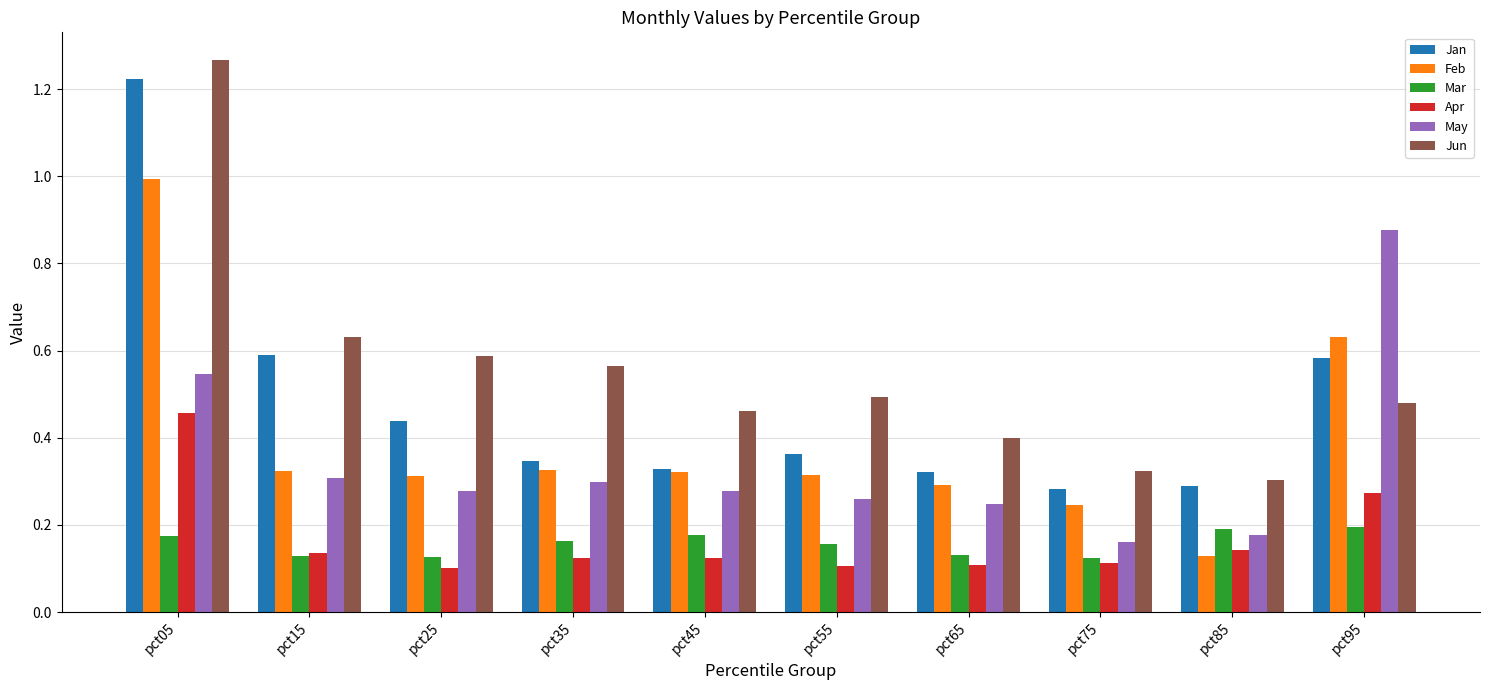

List the series in order of their peak value, lowest first.

Mar, Apr, May, Feb, Jan, Jun